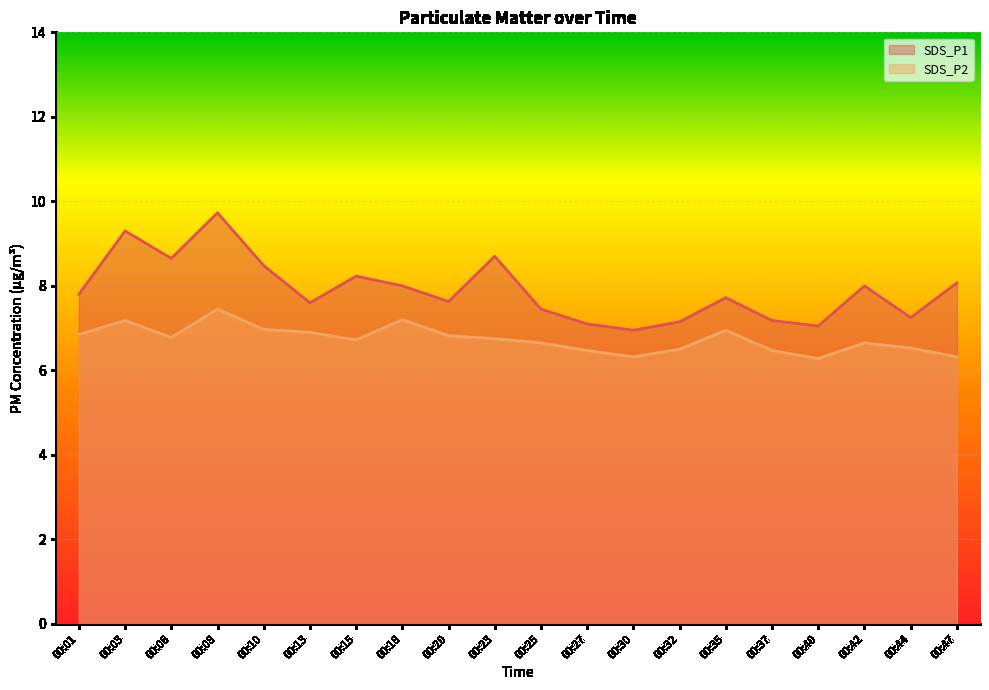

What is the spread (max minus min) of values at 00:08?

2.3